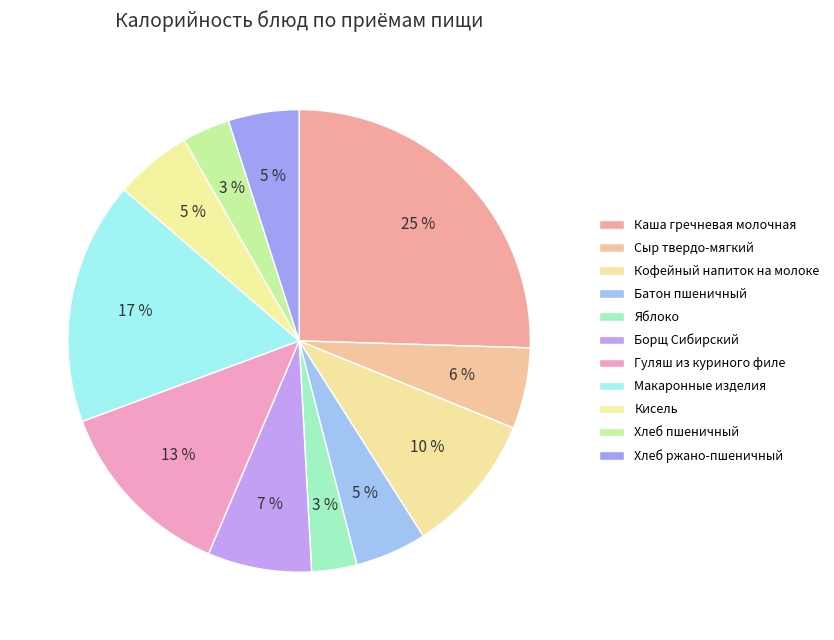

Count the number of slices in the pie.

11